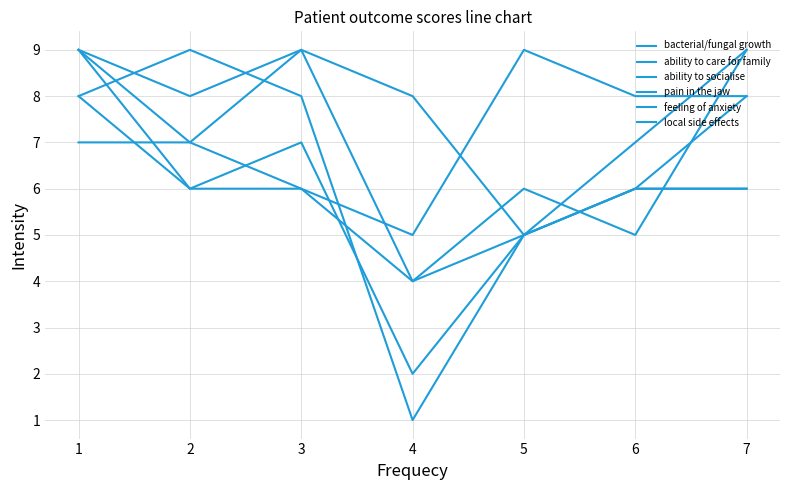

At which label does ability to care for family reach its peak?

7